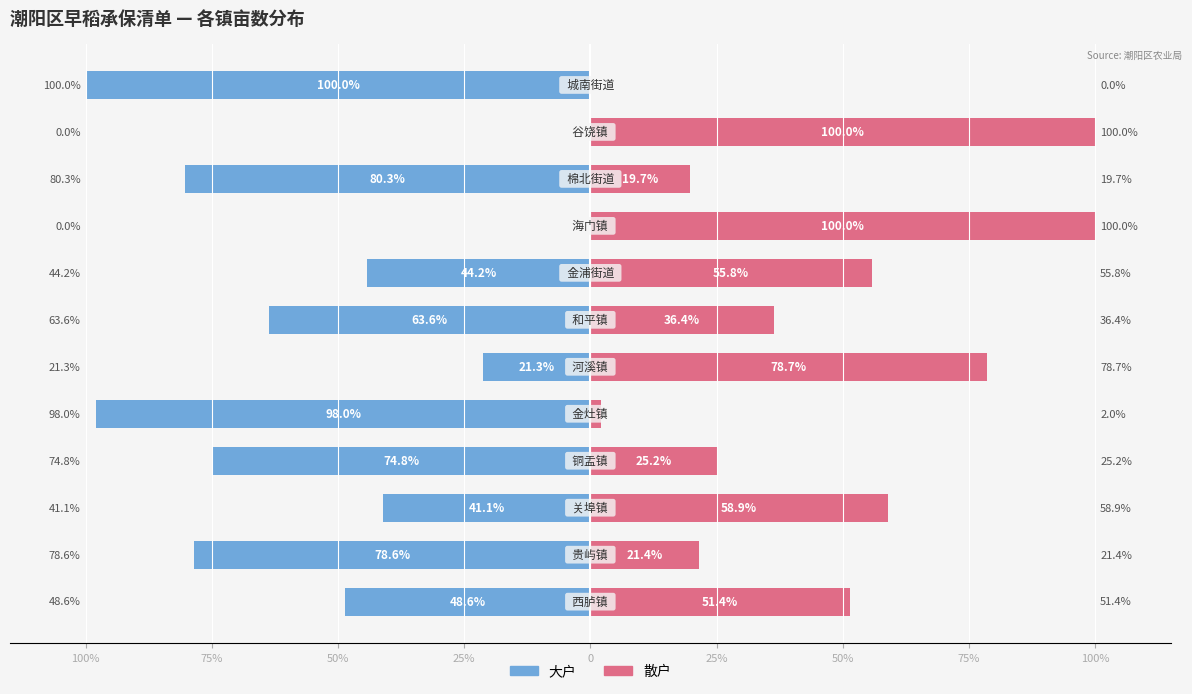

Does the chart contain stacked bars?

No